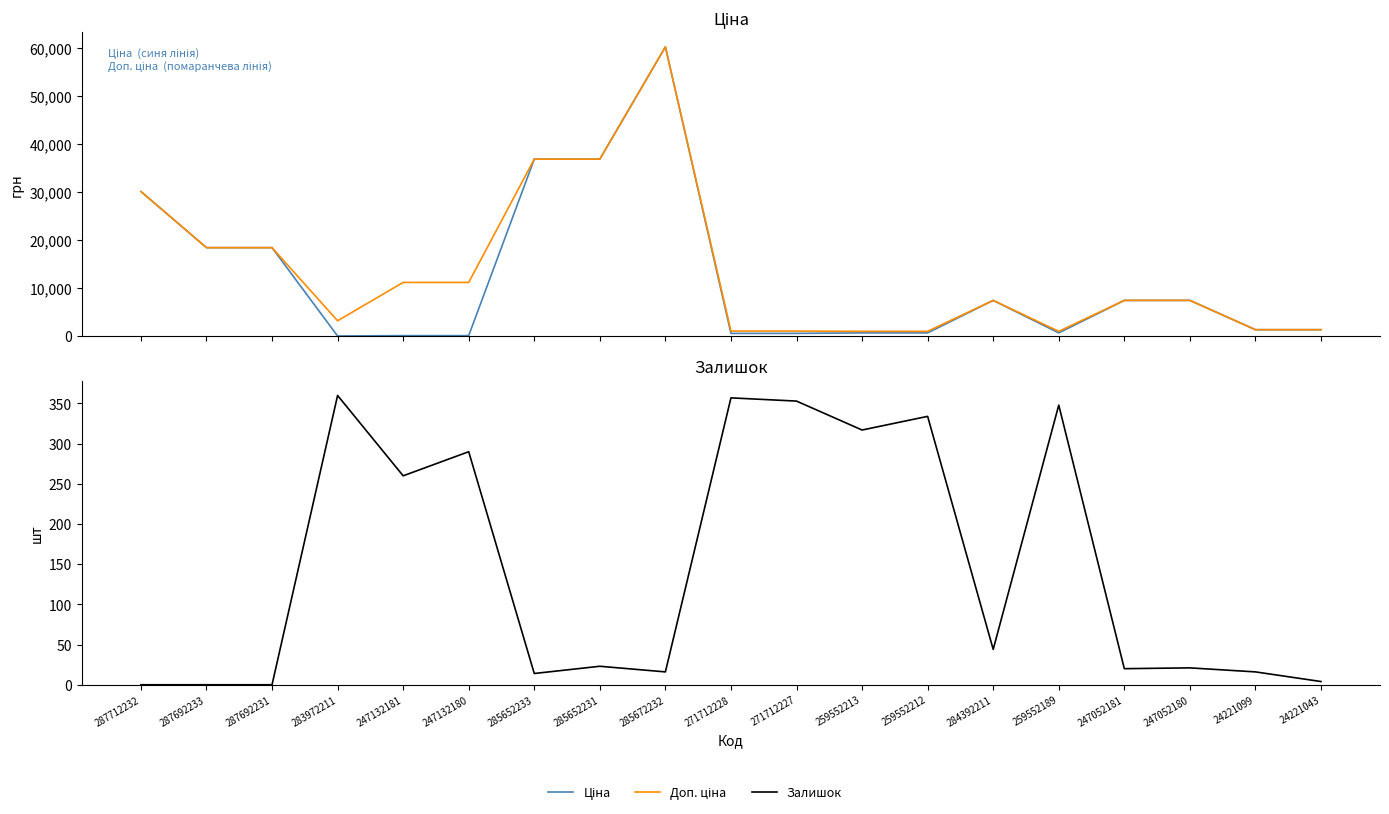

Read the Залишок value at 24221099.

16.0